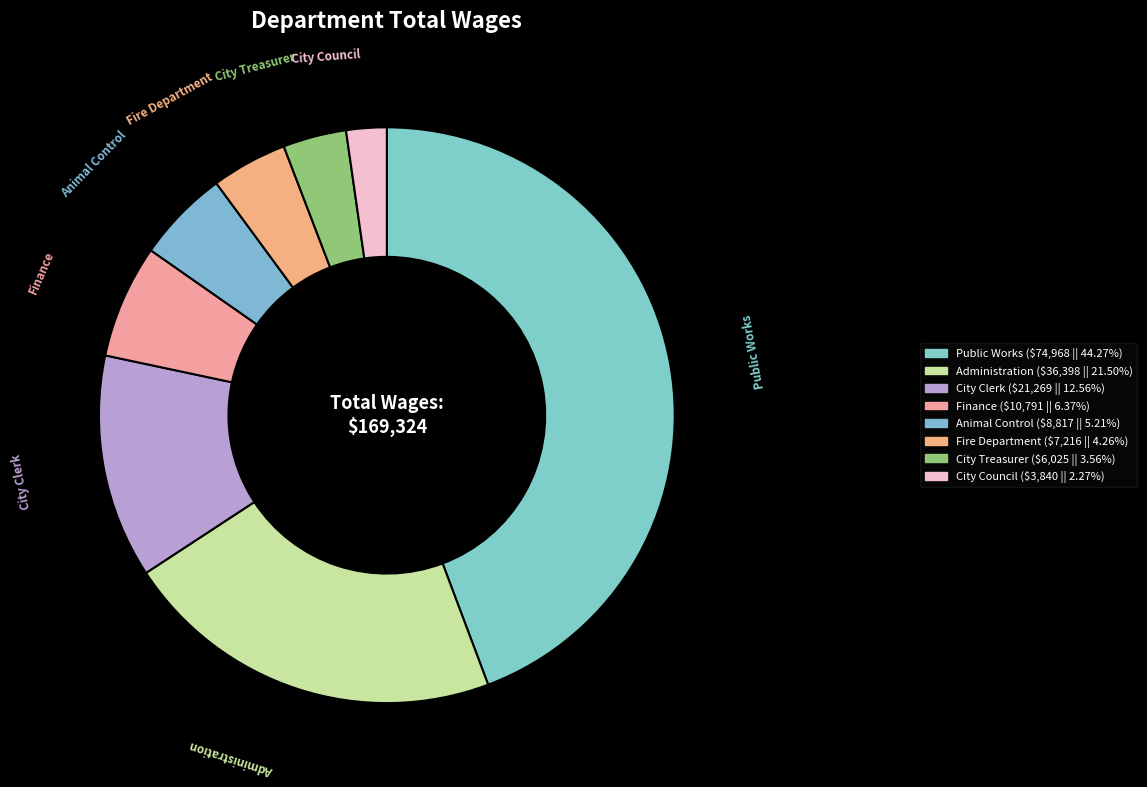

What is the ratio of the value at Animal Control to the value at Fire Department?

1.2